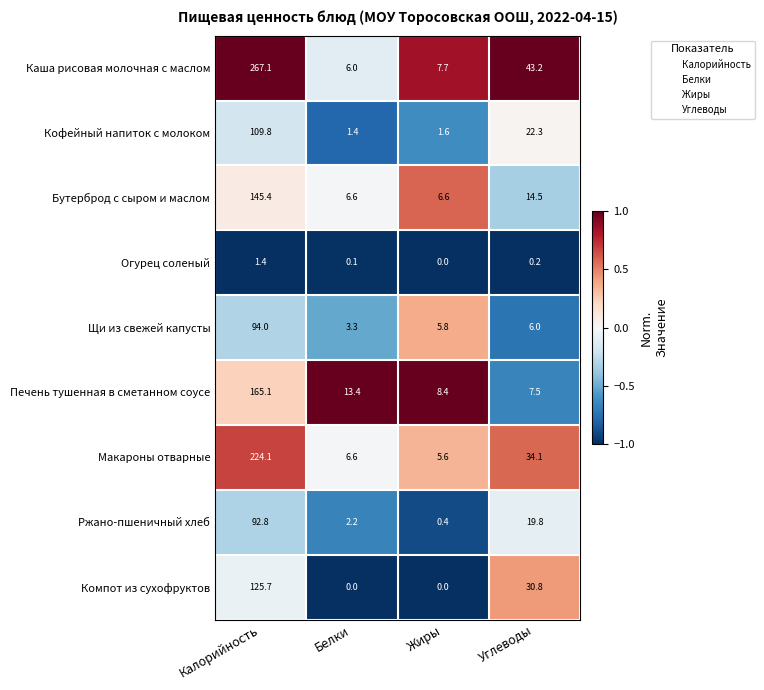

Which series has the largest total across all categories?

Каша рисовая молочная с маслом